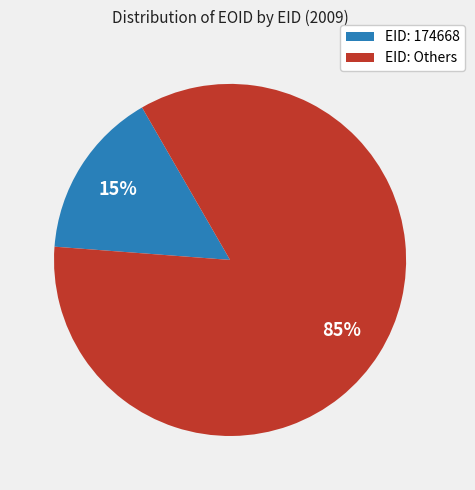

To the nearest percent, what is the average slice percentage?

50%